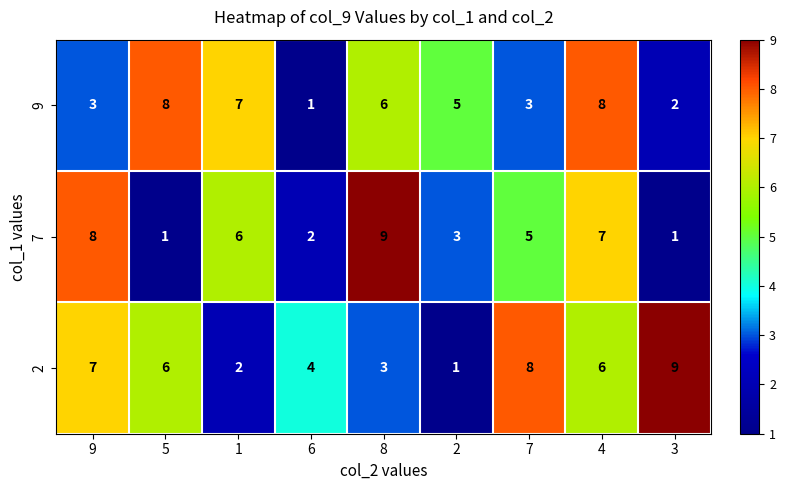

What is the maximum value for 9?

8